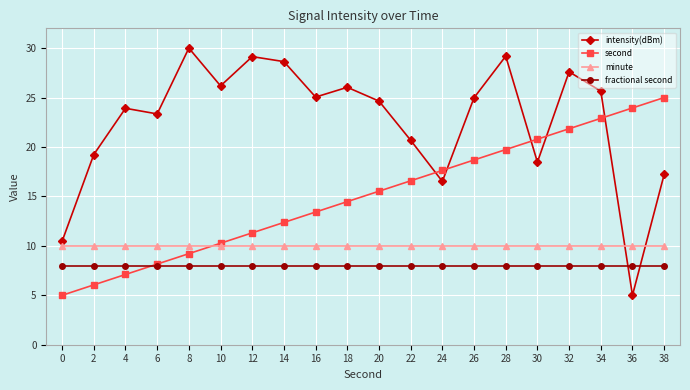

What is the sum of all fractional second values?

160.0